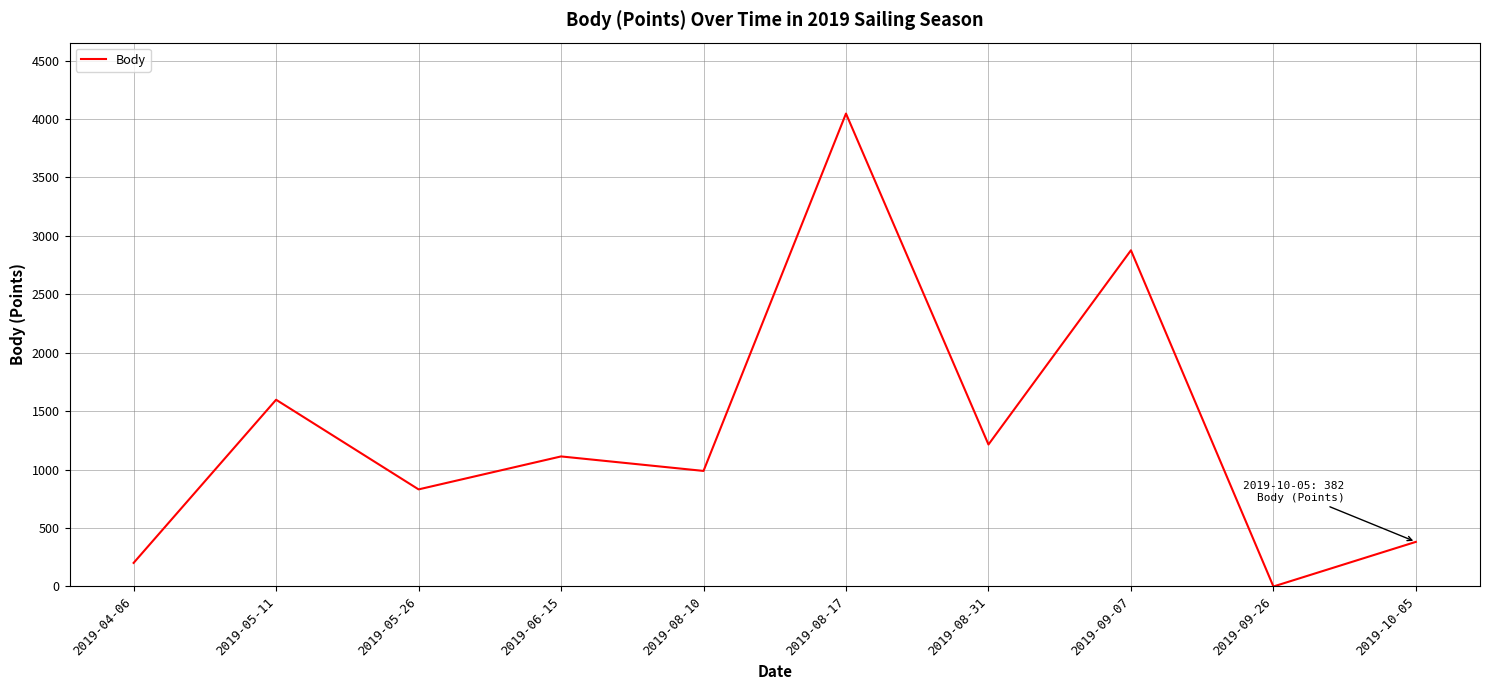

What is the difference between the maximum and second lowest values?

3845